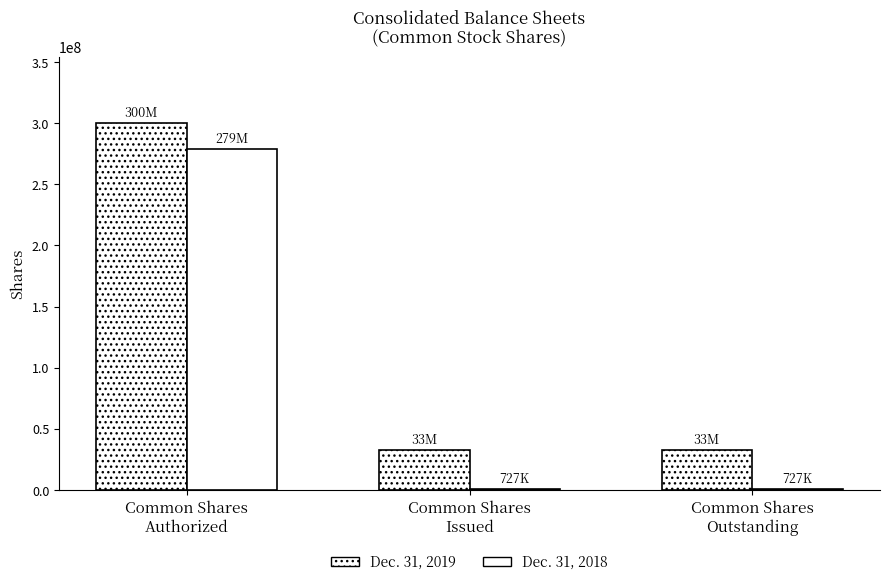

Are the bars grouped side by side (vs. stacked)?

Yes